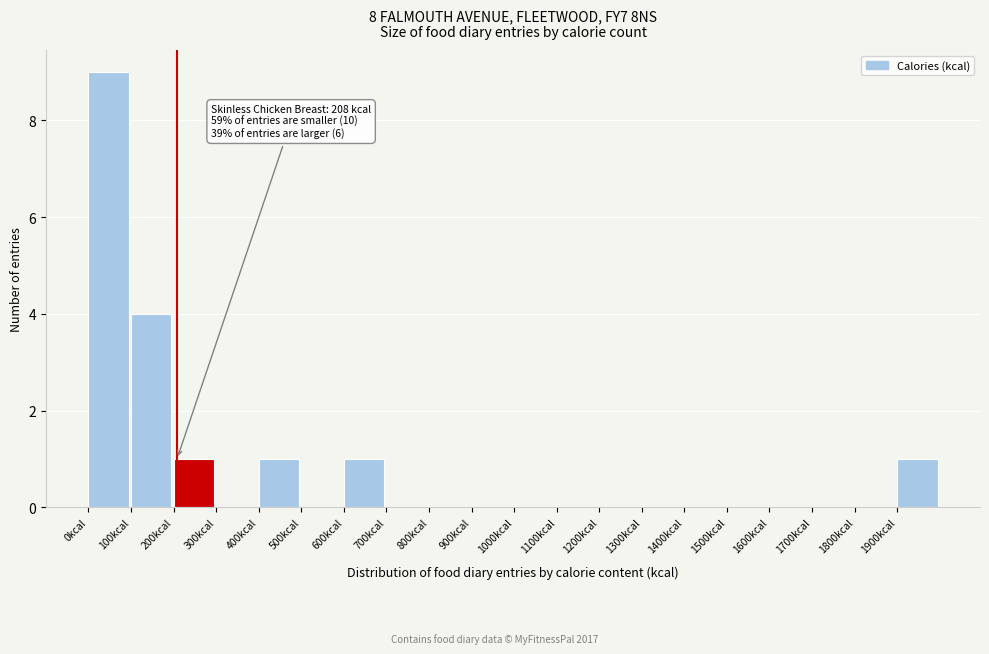

Over which range of the x-axis is the bar tallest?

0 to 100